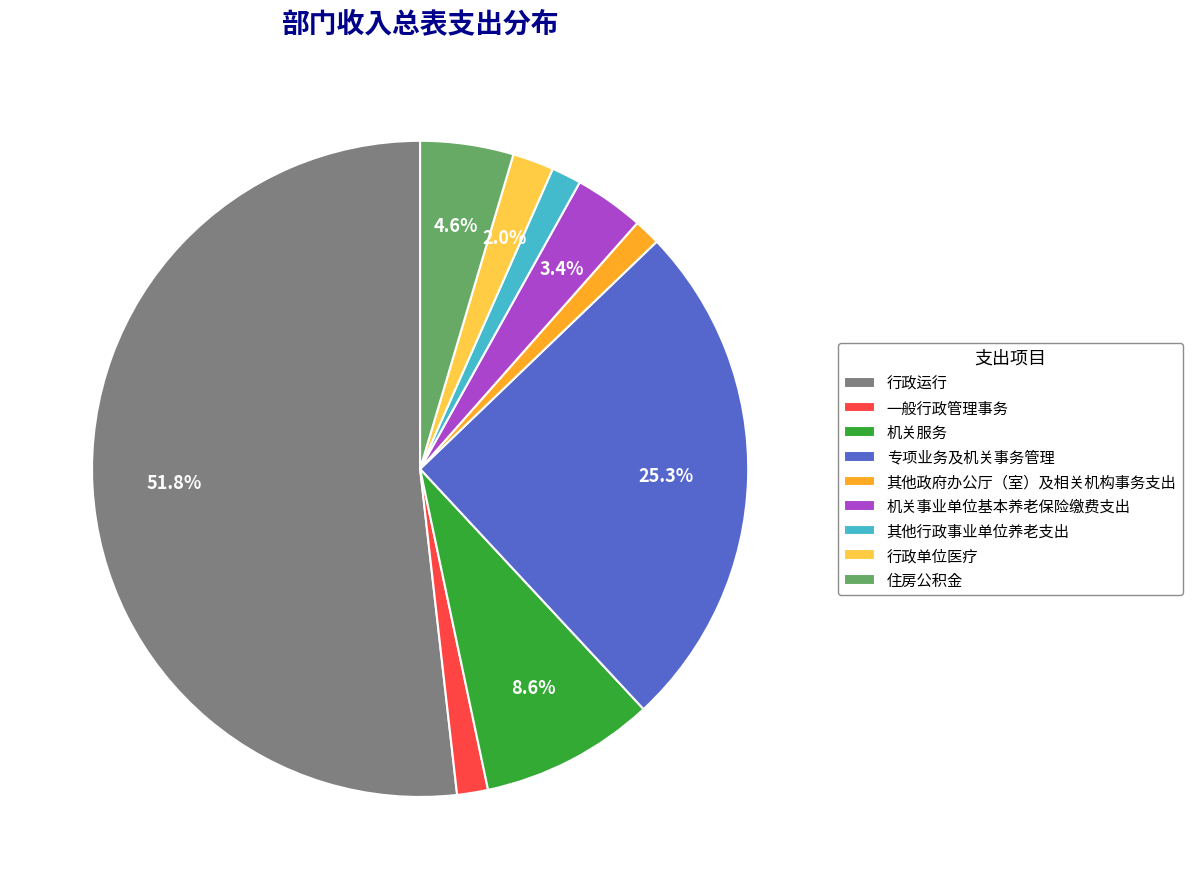

To the nearest percent, what is the difference between the largest and smallest slice percentages?

50%